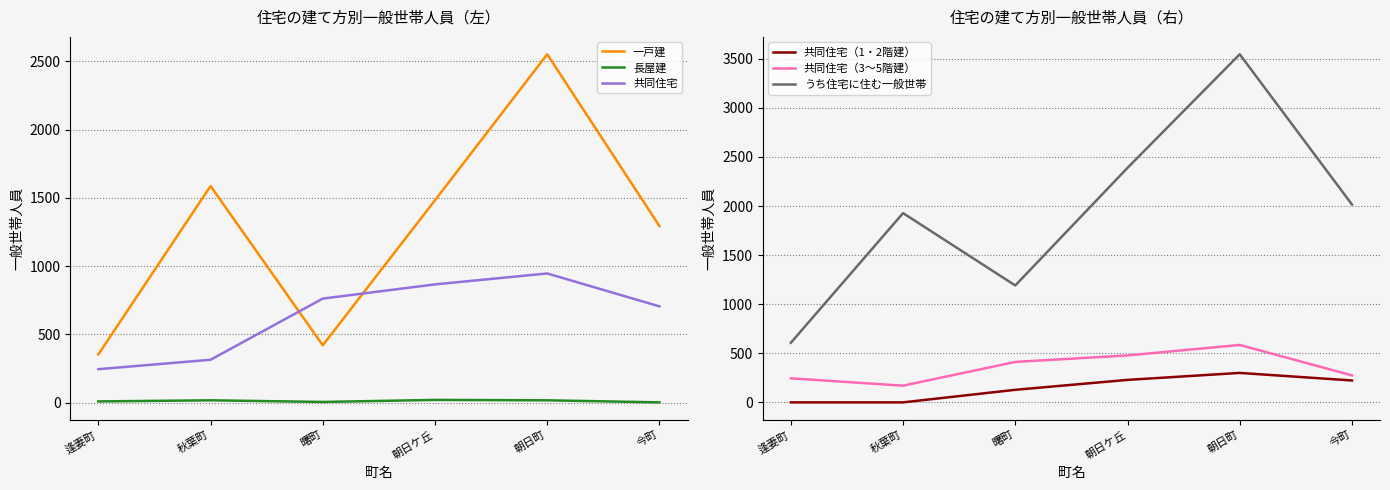

Reading left to right, transcribe all the data shown in this chart.

一戸建: 353	1586	420	1482	2551	1293
長屋建: 9	17	5	20	17	2
共同住宅: 245	314	762	866	946	705
共同住宅（1・2階建）: 0	0	128	229	300	223
共同住宅（3～5階建）: 245	170	412	478	585	275
うち住宅に住む一般世帯: 607	1928	1191	2389	3546	2016